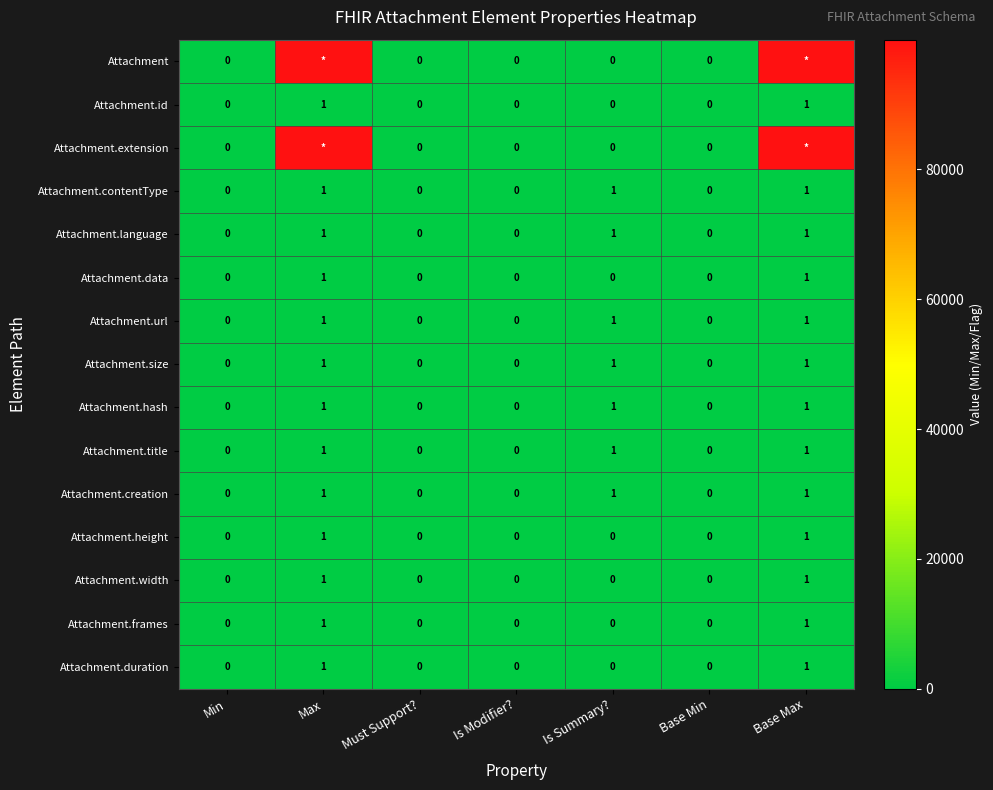

How many Attachment.frames values are between 0 and 1?

7